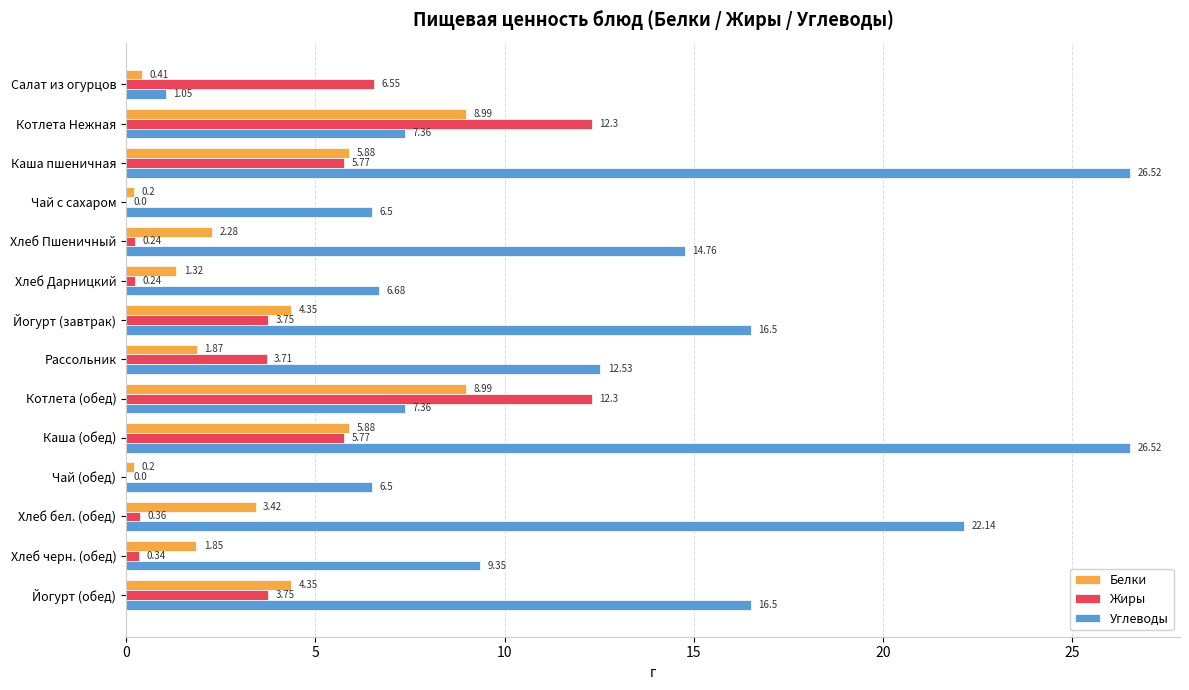

At which label is Углеводы closest to 13?

Рассольник